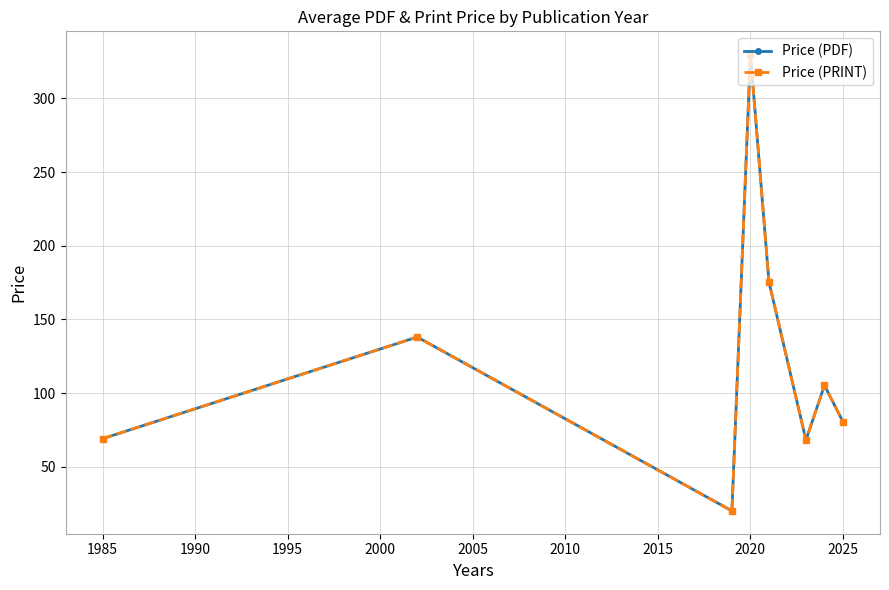

What is the difference between the second highest and second lowest values in the Price (PDF) series?

107.5